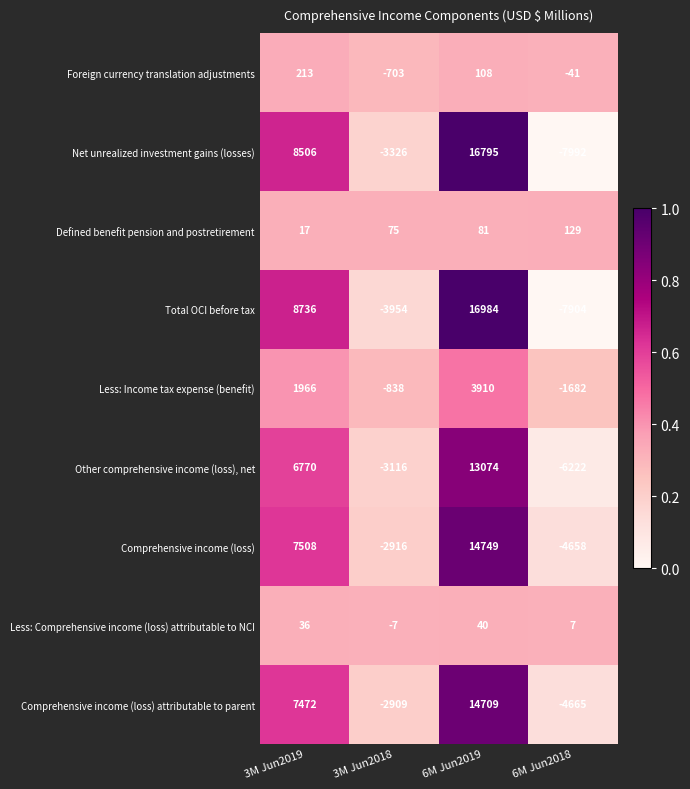

True or false: Total OCI before tax has a value of -3954 at 3M Jun2018.

True